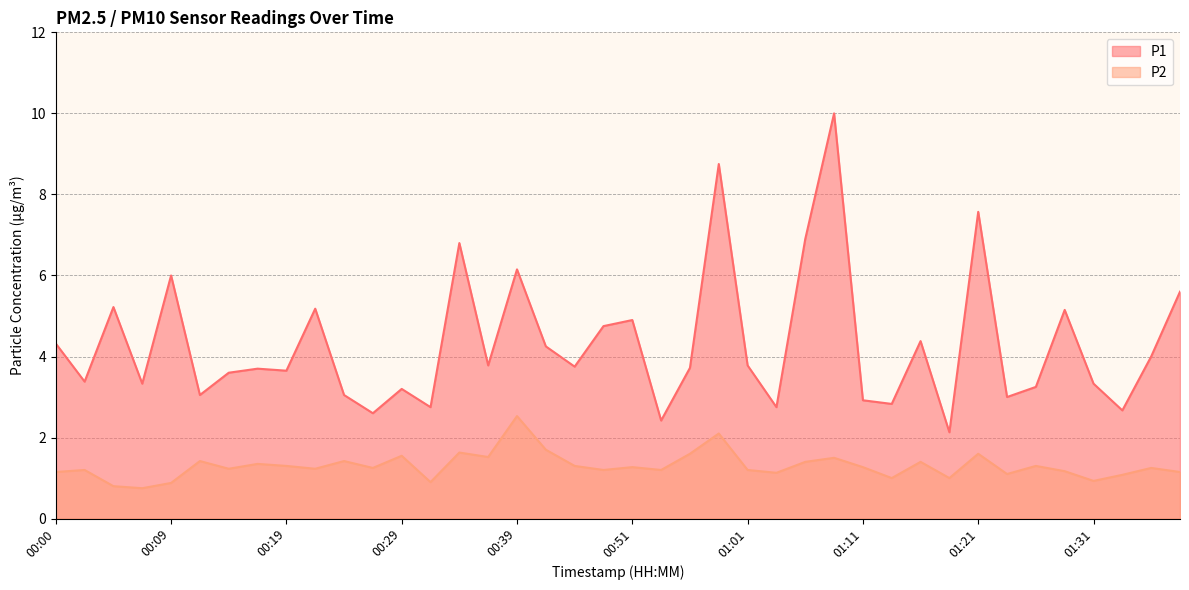

What is the label of the 6th point from the left?

00:12